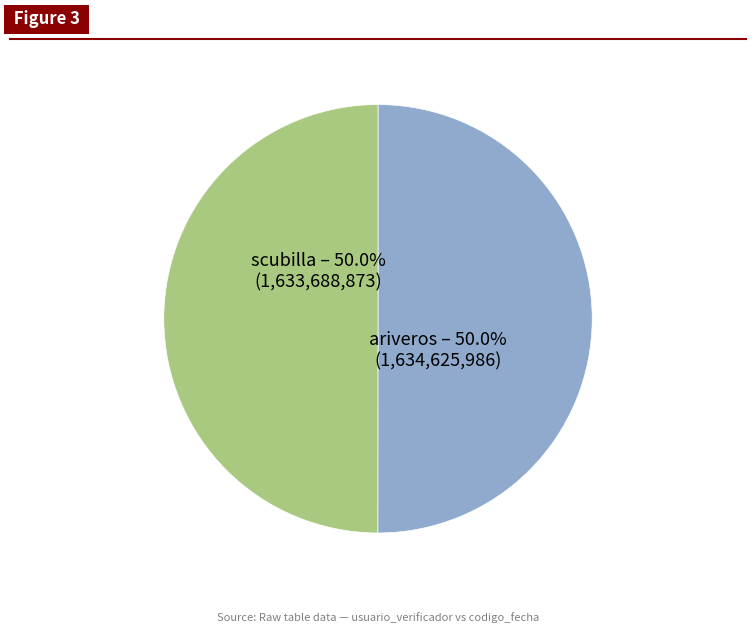

Approximately how many times larger is the value at ariveros compared to scubilla?

1.0